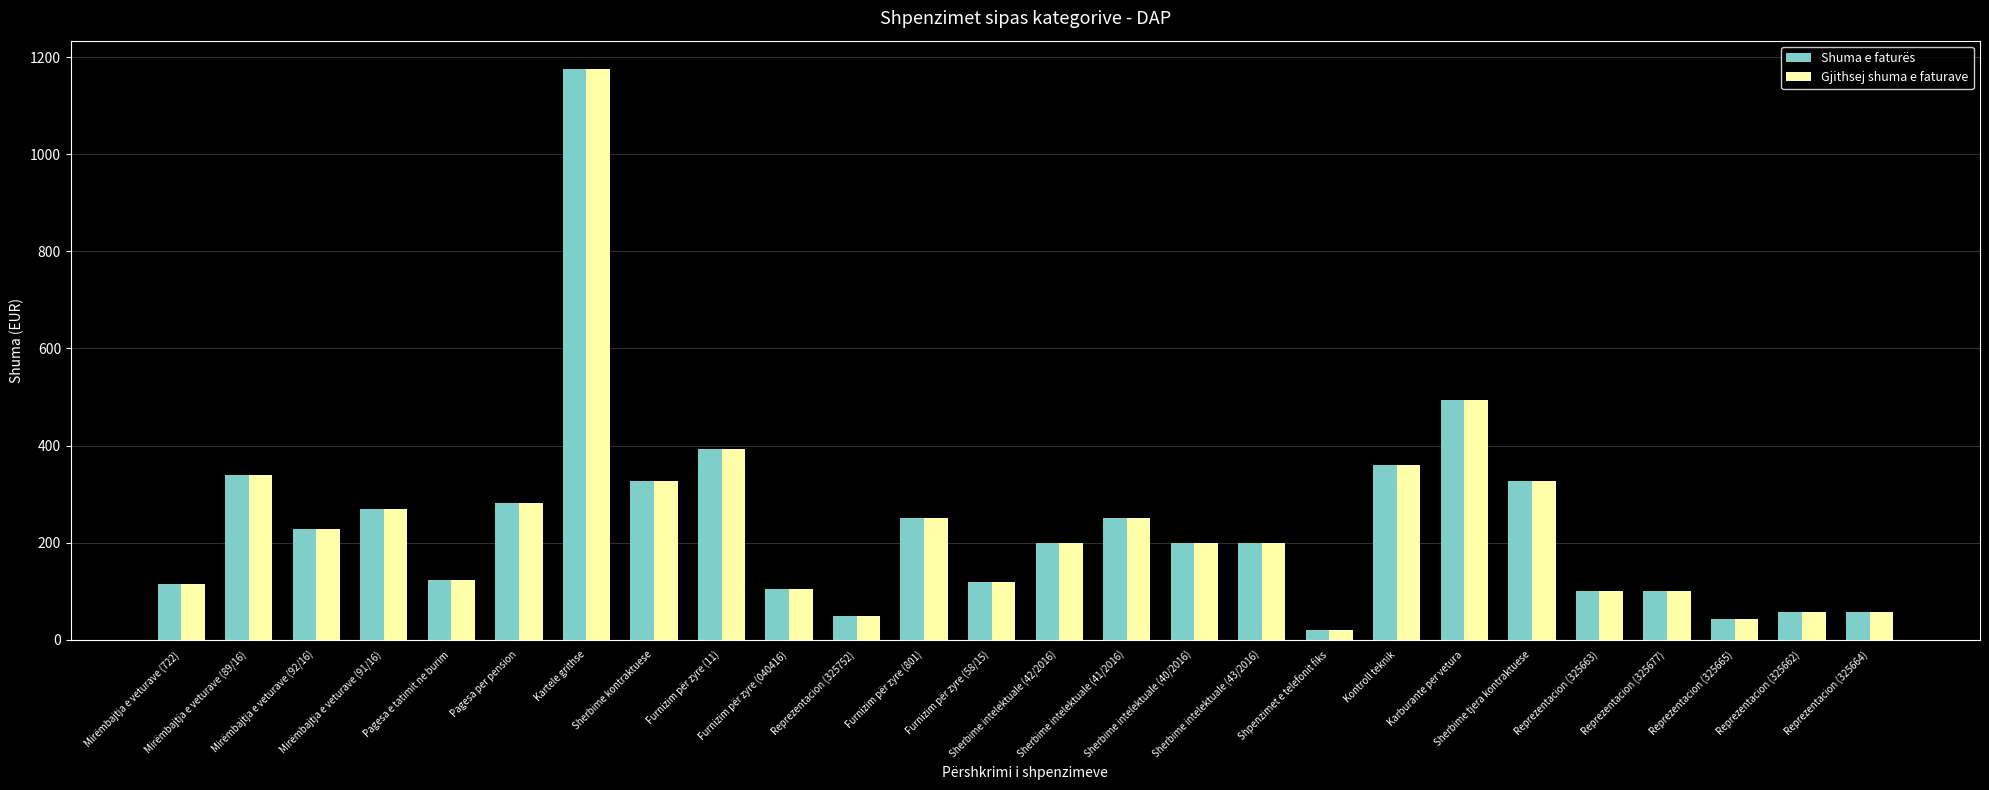

What is the total value across all series at Pagesa per pension?

563.6